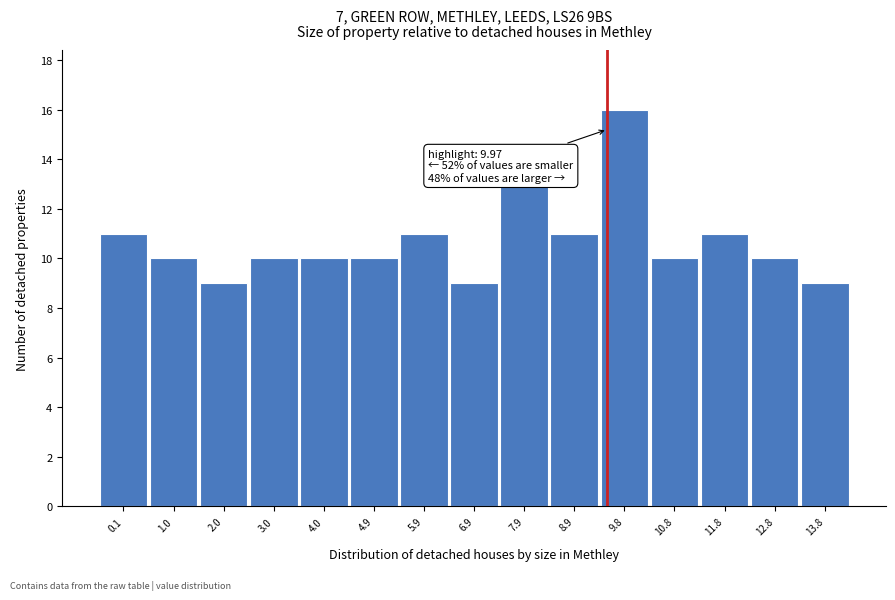

Reading left to right, what are all the values shown in this chart?

0.1=11	1.0=10	2.0=9	3.0=10	4.0=10	4.9=10	5.9=11	6.9=9	7.9=13	8.9=11	9.8=16	10.8=10	11.8=11	12.8=10	13.8=9